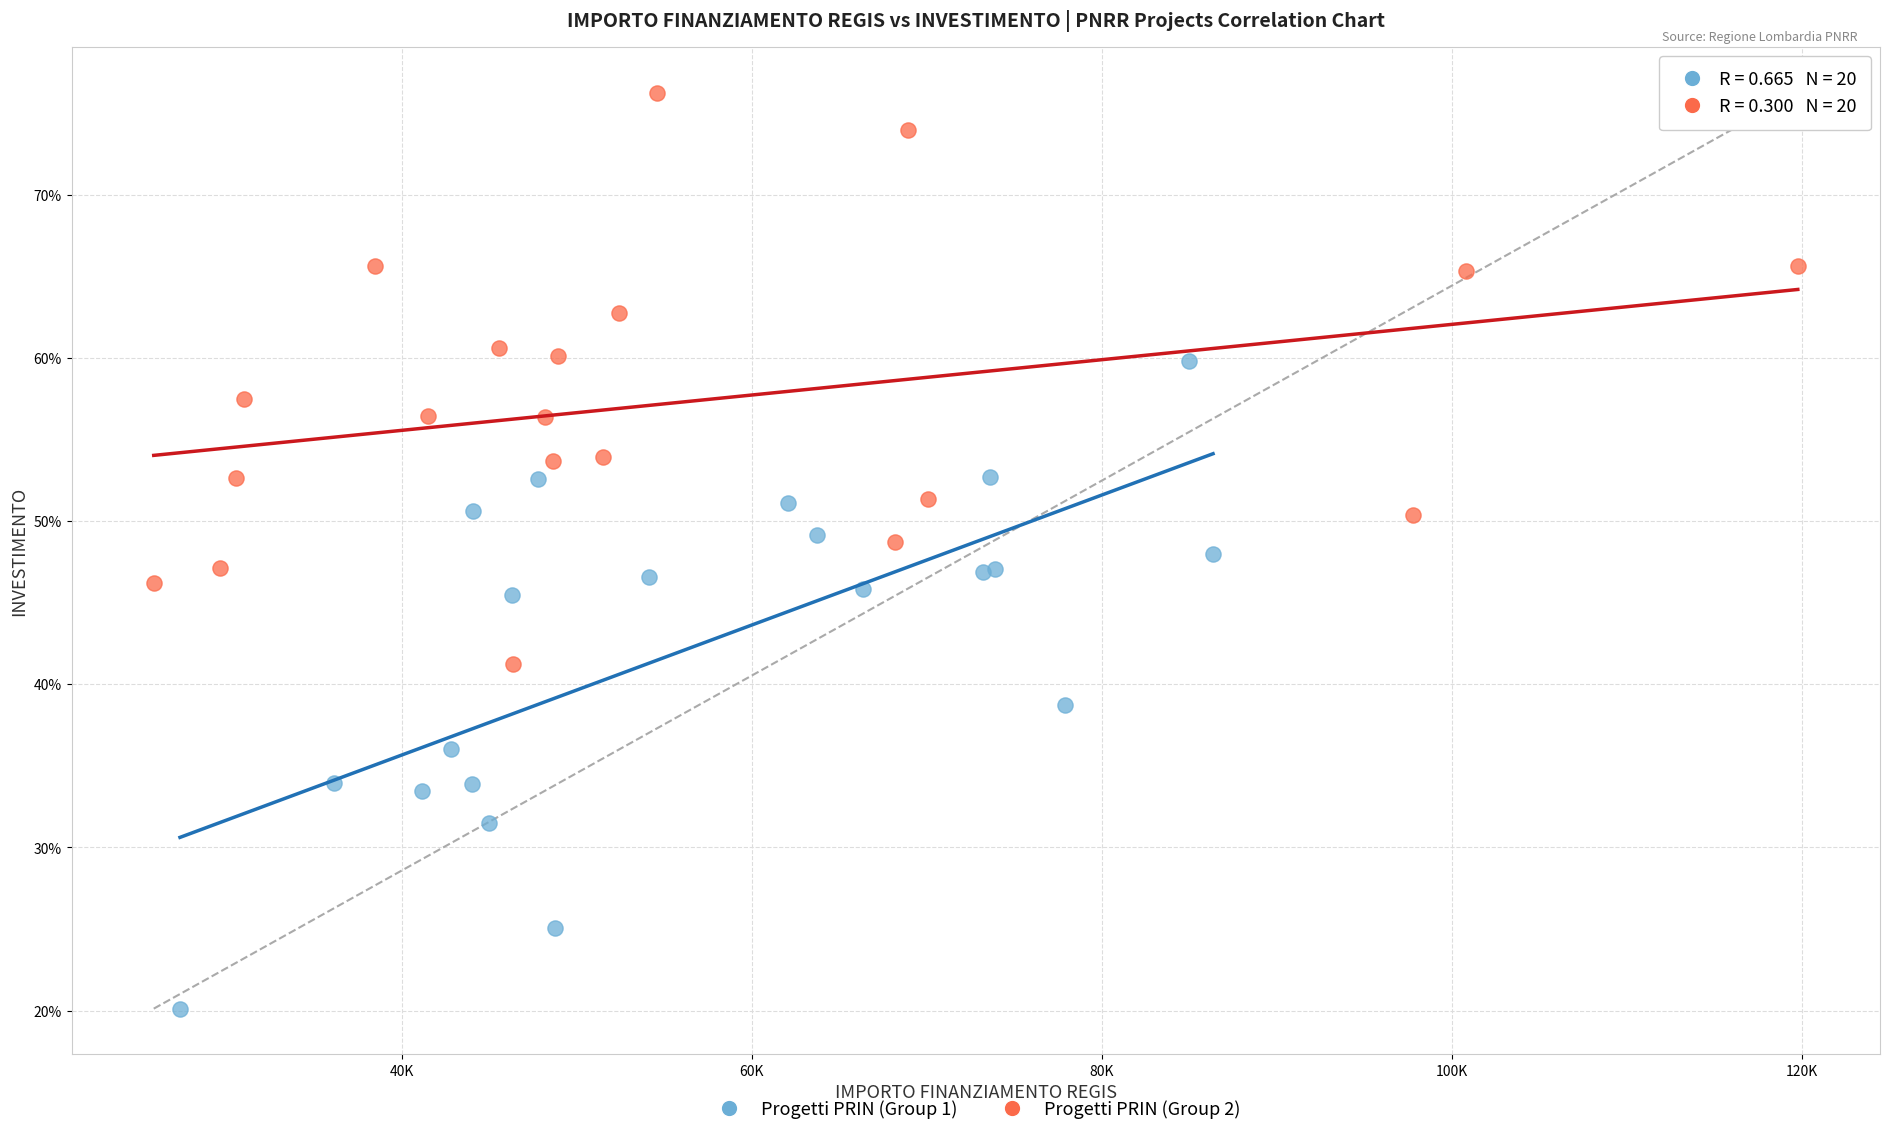

Which series contains the lowest Y value?

Progetti PRIN (Group 1)